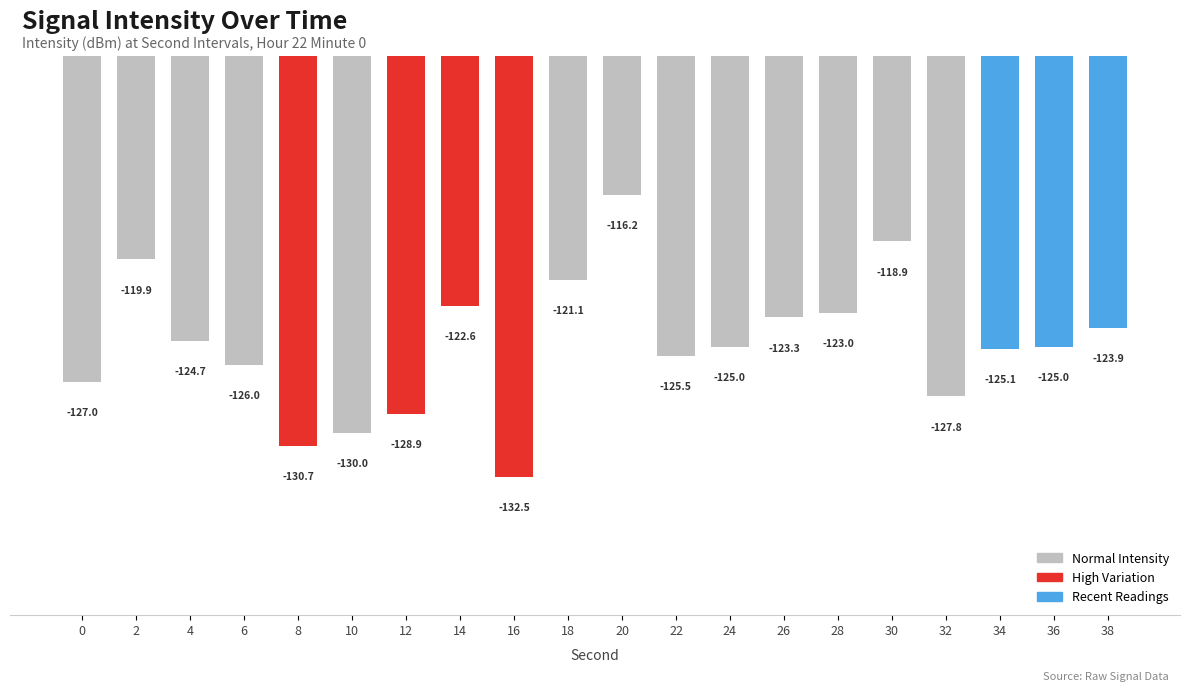

The value at 2 is -177.8. True or false?

False